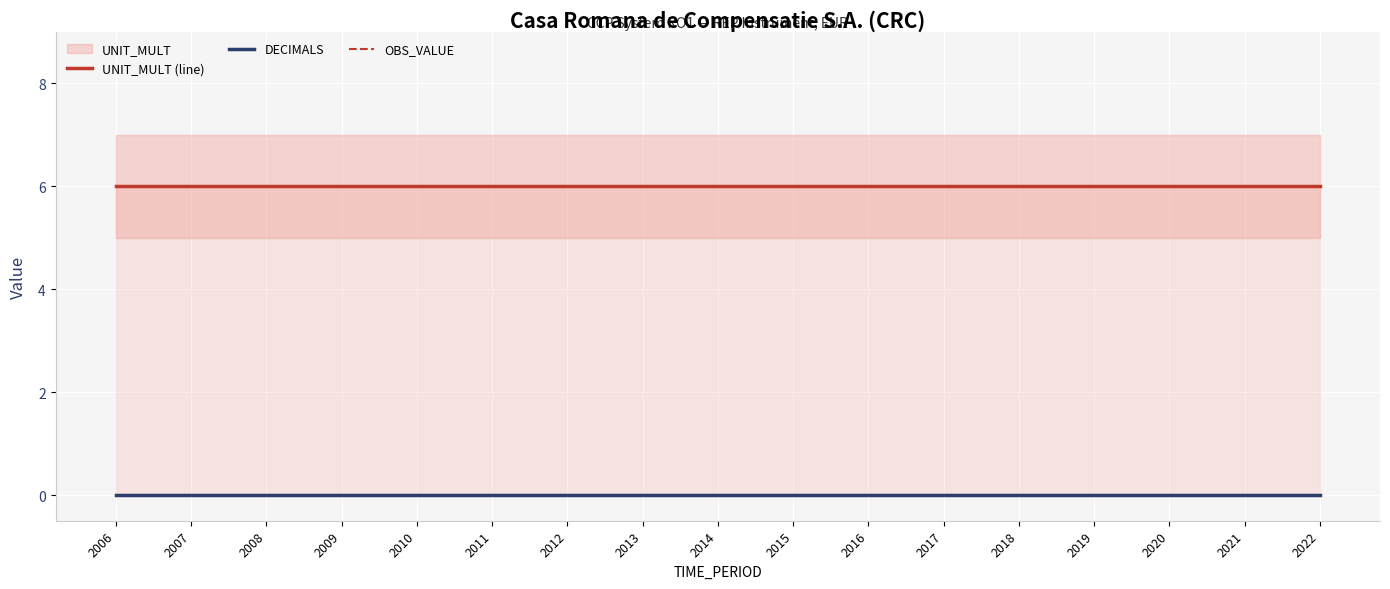

Which series has the largest total across all categories?

UNIT_MULT (line)